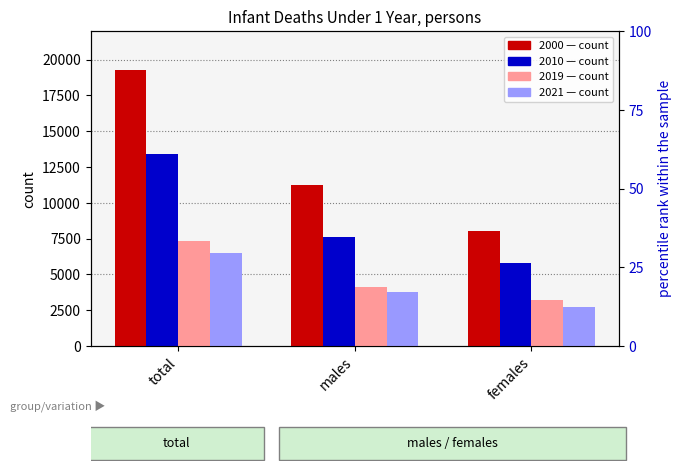

How many series are shown in this chart?

4